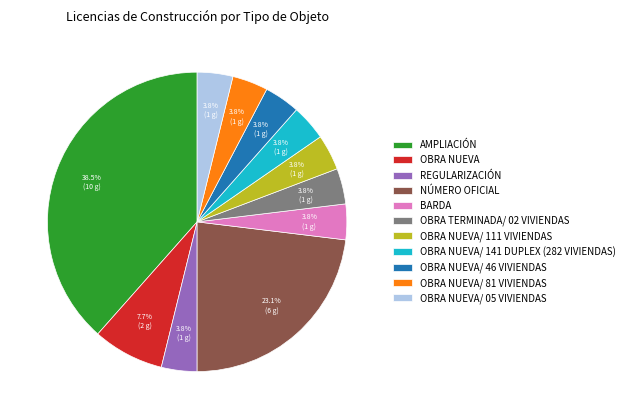

To the nearest percent, what portion does BARDA represent?

4%